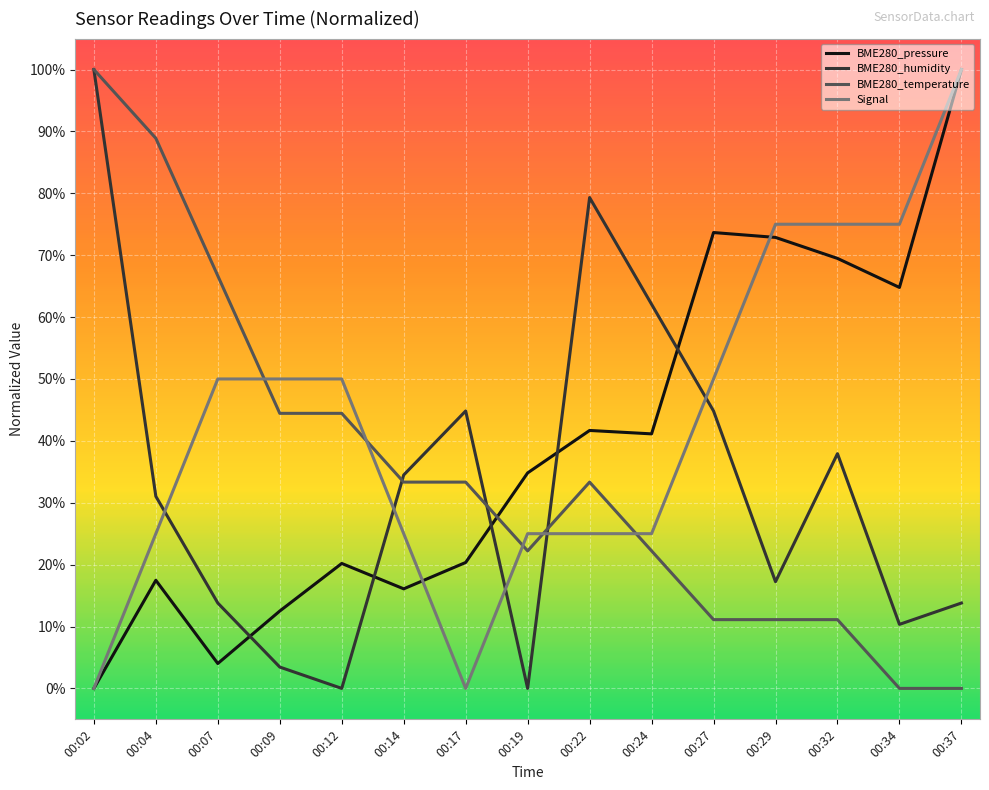

How many interior local valleys does the BME280_humidity series have?

4